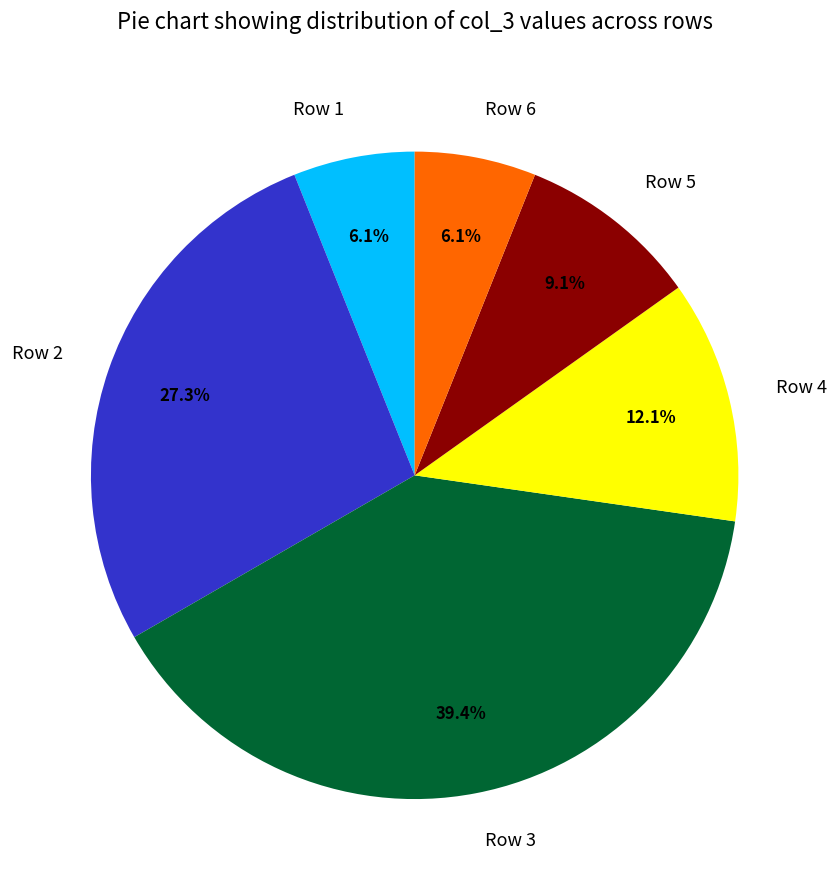

To the nearest percent, what is the average slice percentage?

17%